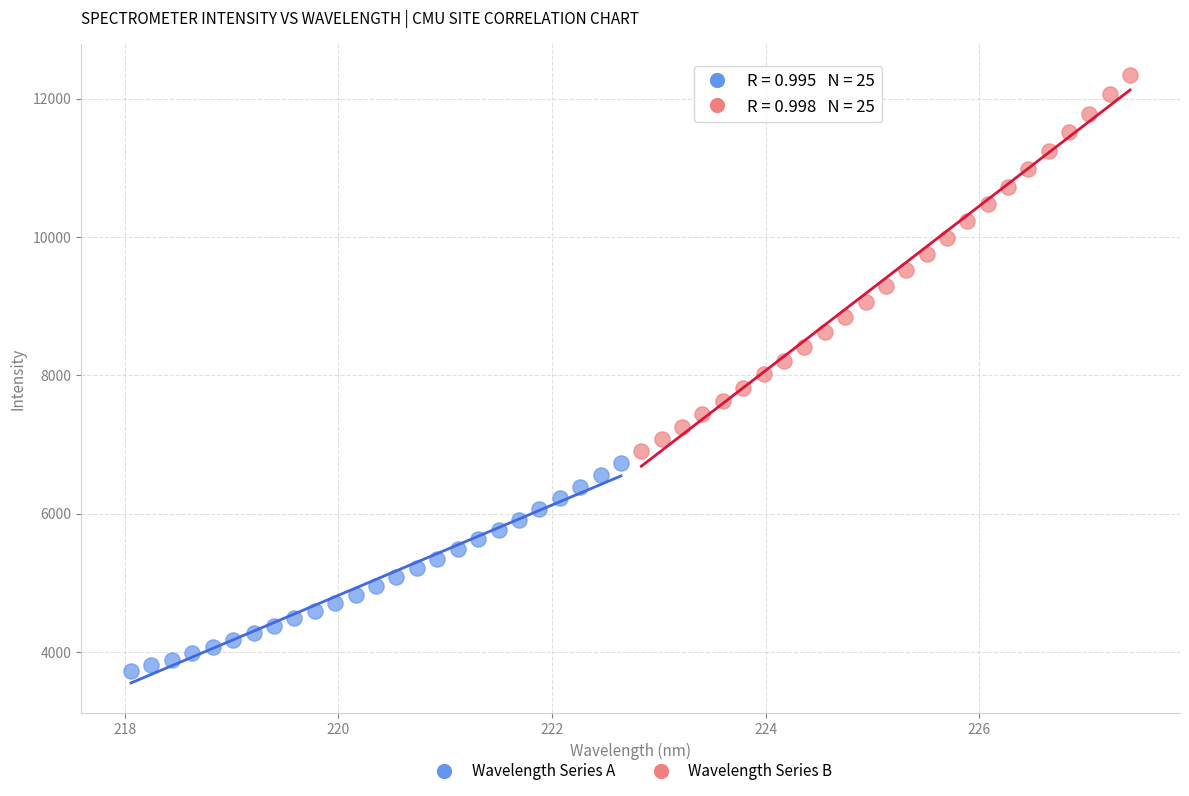

Which series contains the lowest Y value?

Wavelength Series A